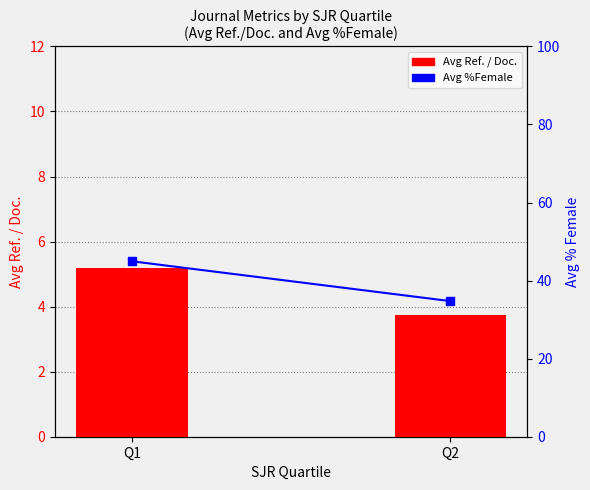

Which series changed the most between Q1 and Q2?

Avg %Female